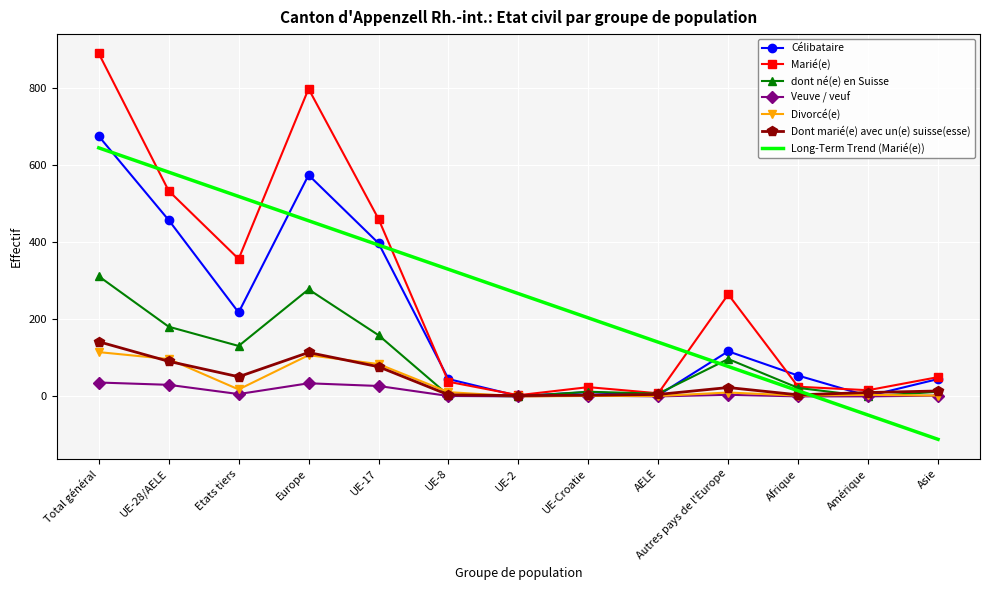

What is the difference between the highest and lowest values at Afrique?

54.0